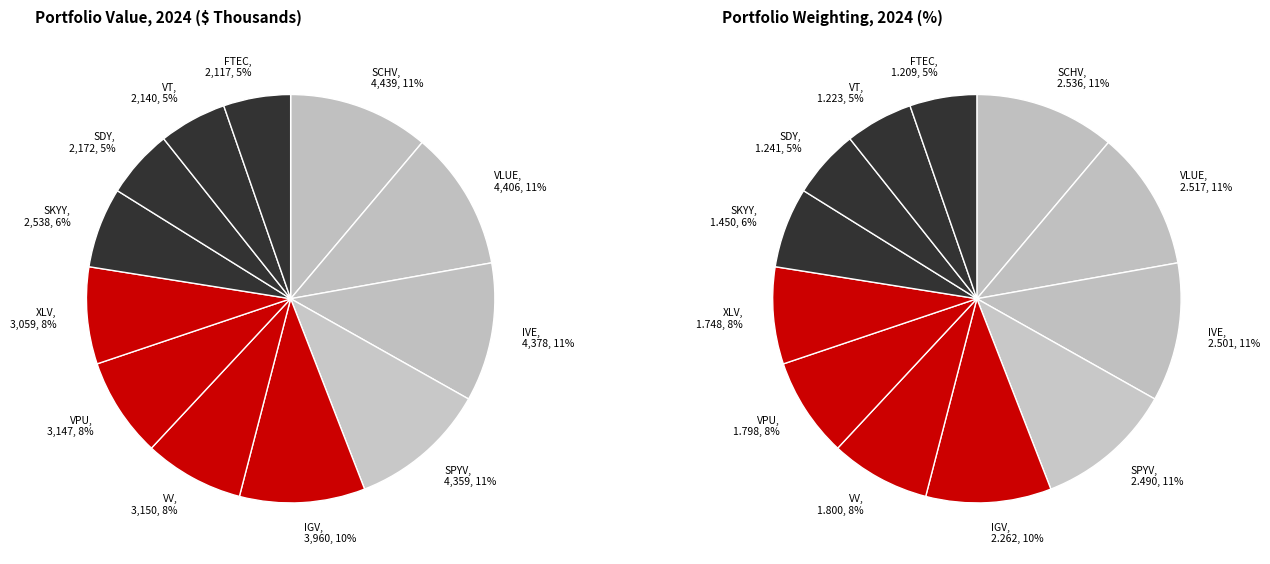

How many segments does this pie chart have?

12